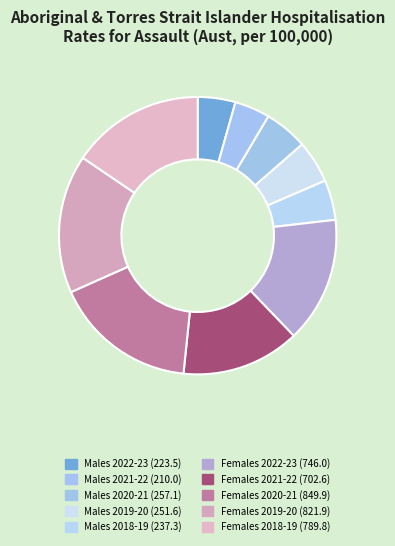

What portion of the pie excludes Females 2018-19?

84.5%